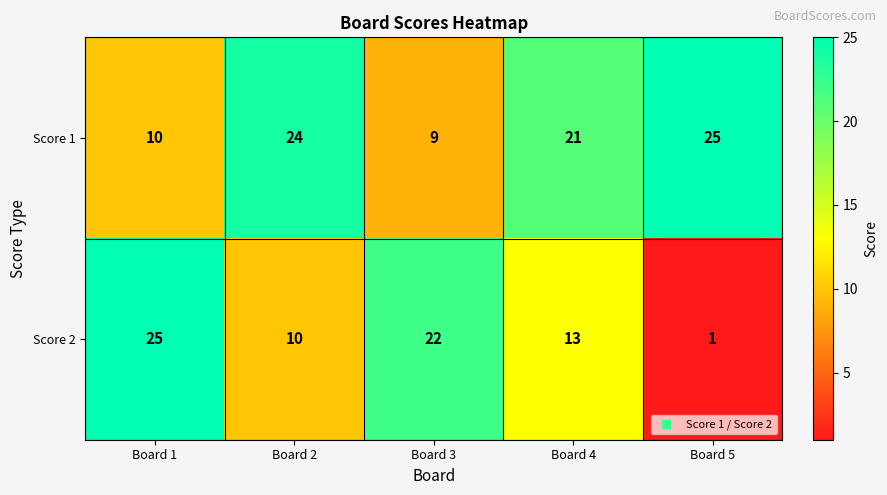

Count the Score 2 values in the range 10 to 22.

3